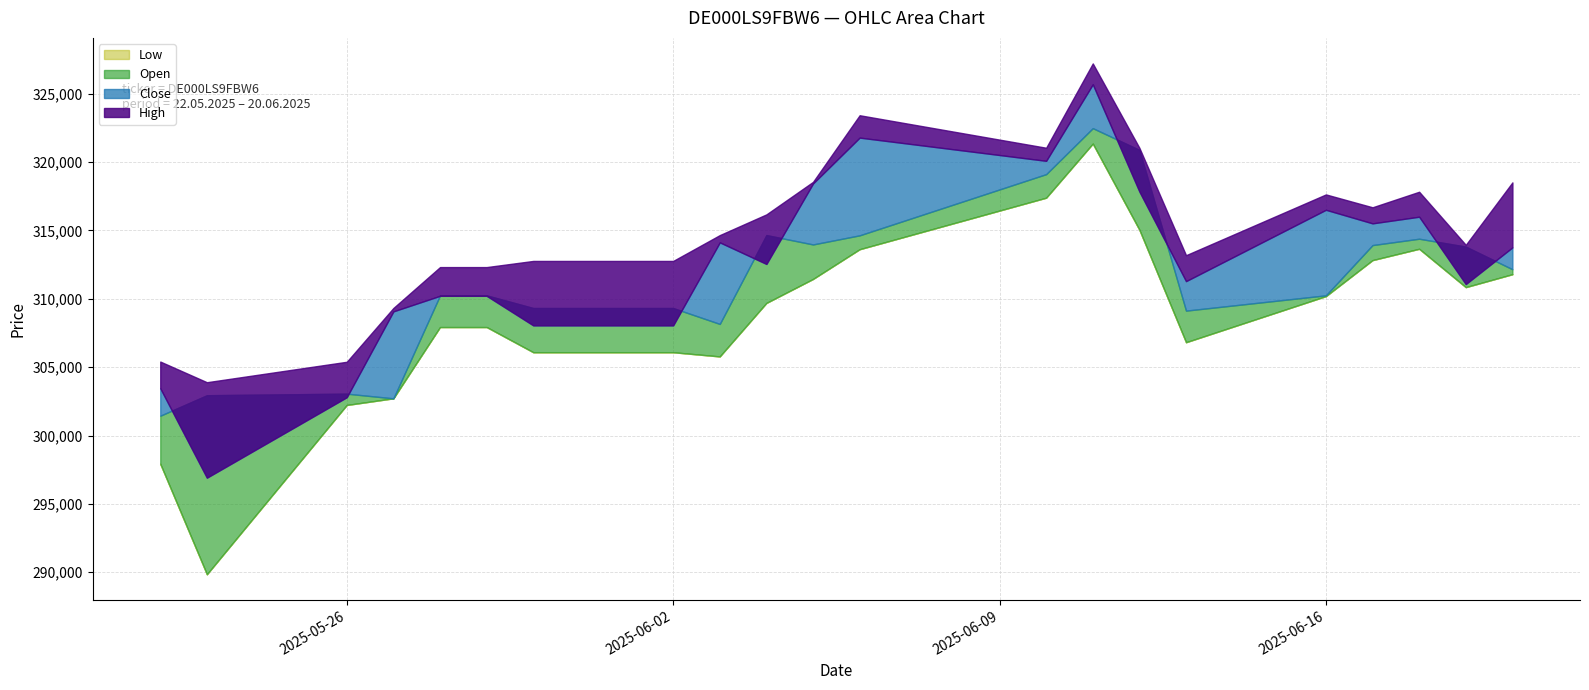

At which category is the sum across all series the highest?

11.06.2025